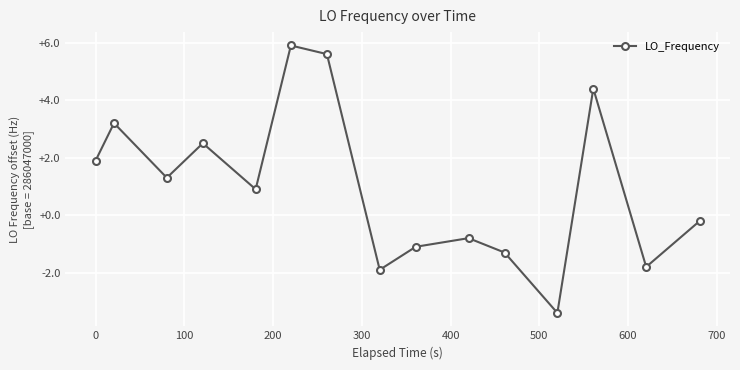

How many categories are shown in the chart?

15